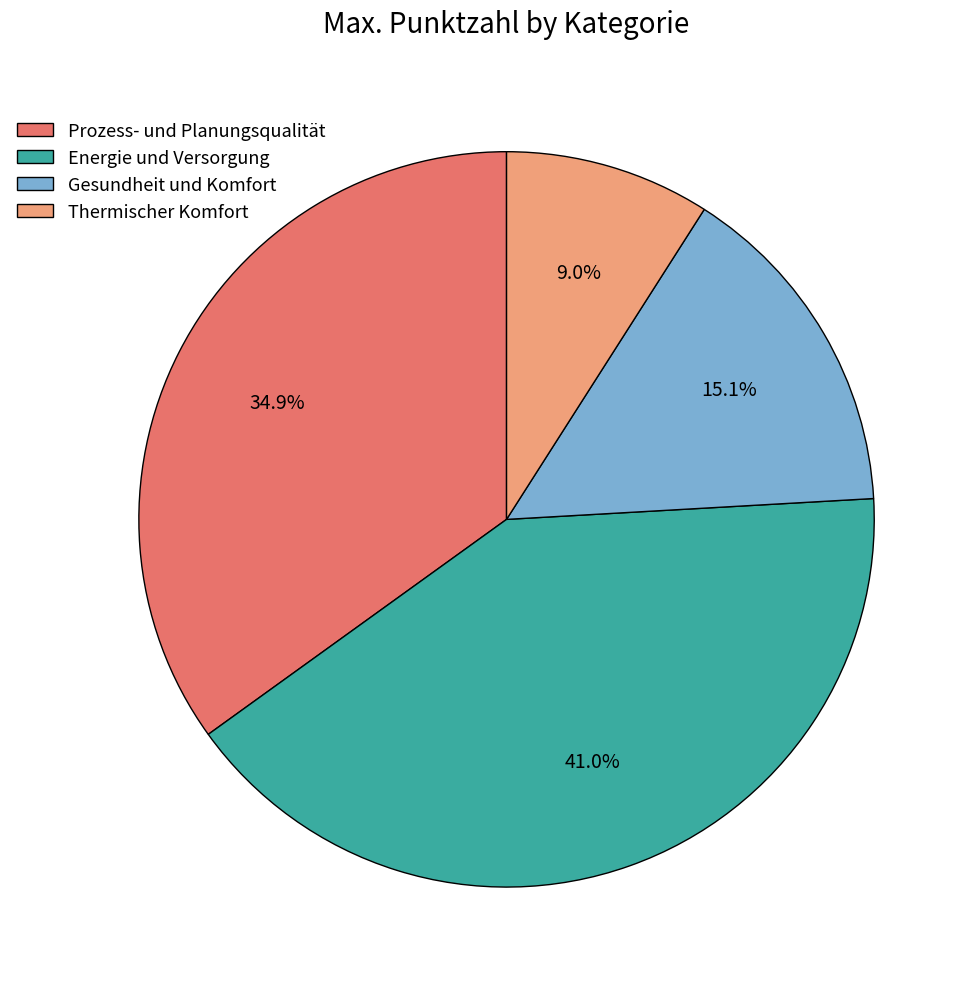

To the nearest percent, what is the average slice percentage?

25%